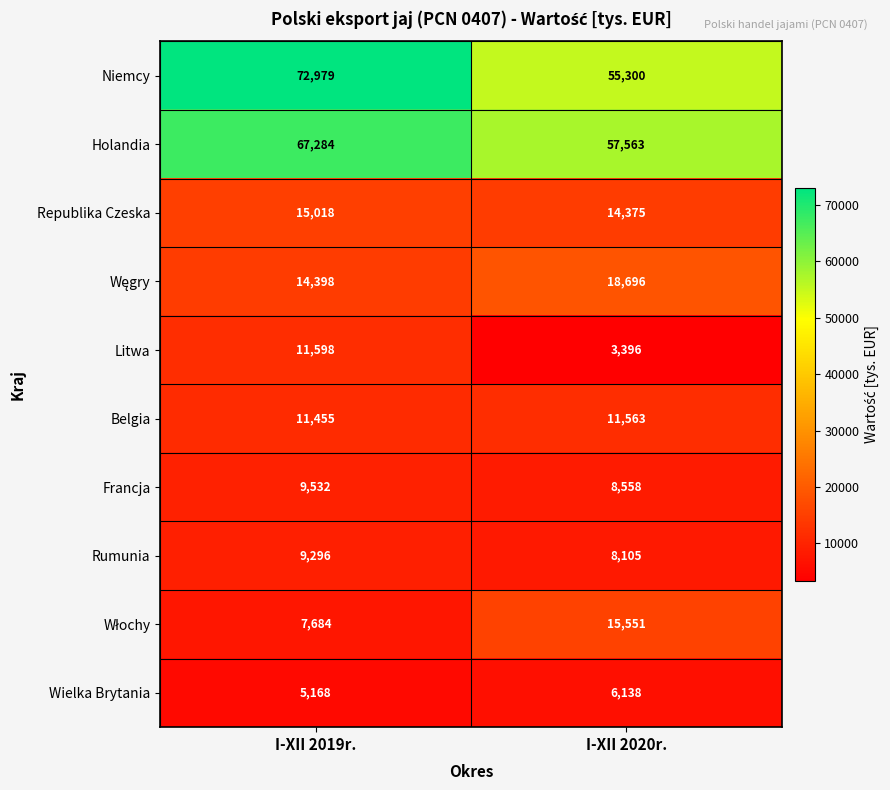

Which label corresponds to the largest value in the chart?

I-XII 2019r.